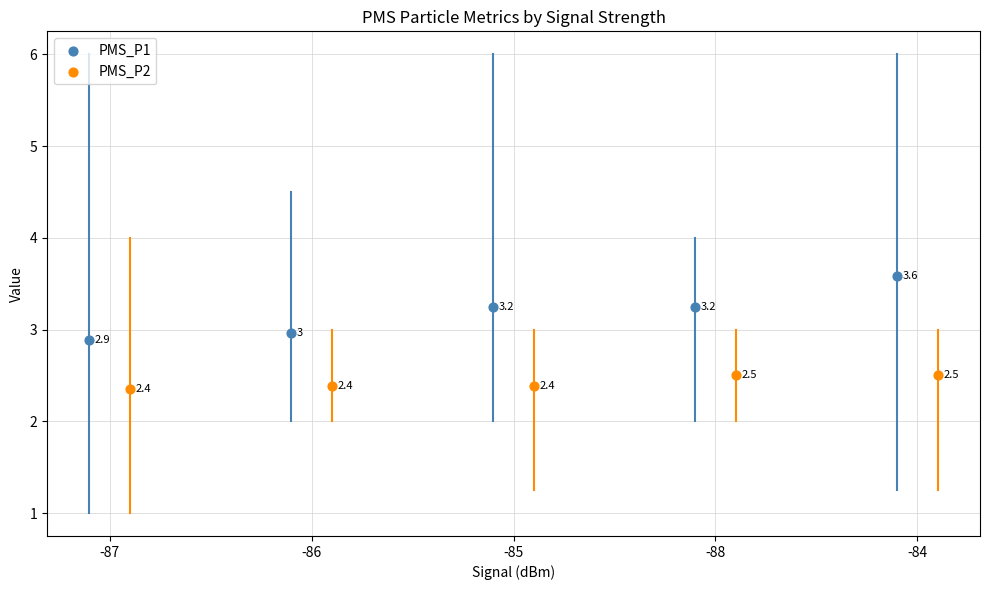

Which series has the largest Y range (max minus min)?

PMS_P1